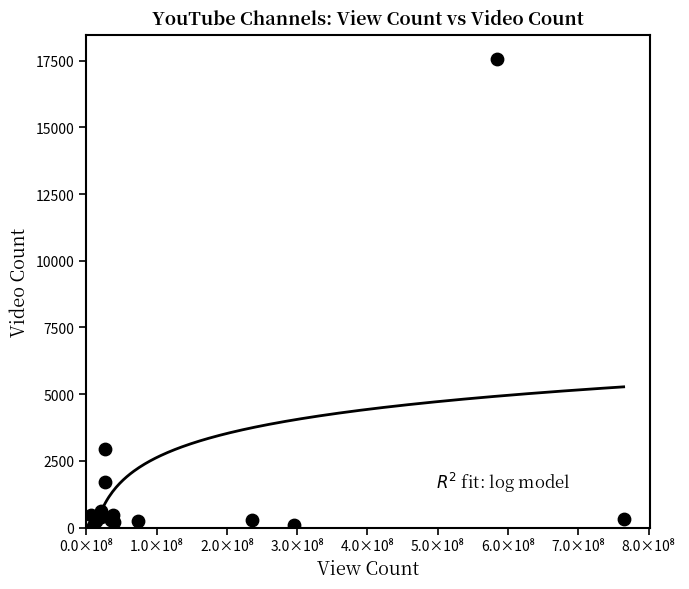

What Y value in the scatter plot is closest to 8805?

2938